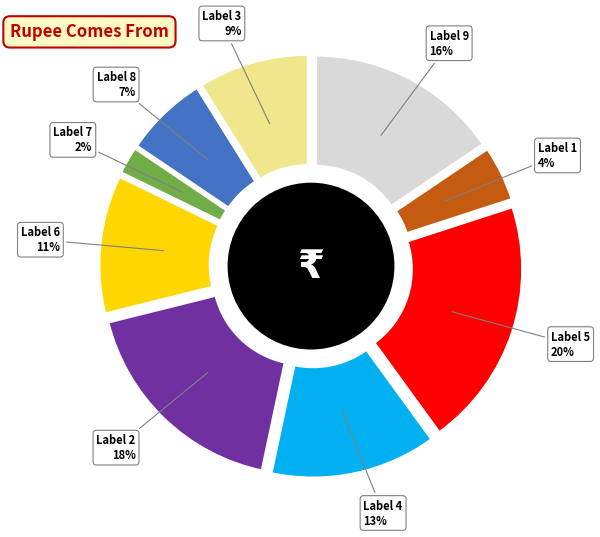

Does any single category account for the majority?

No